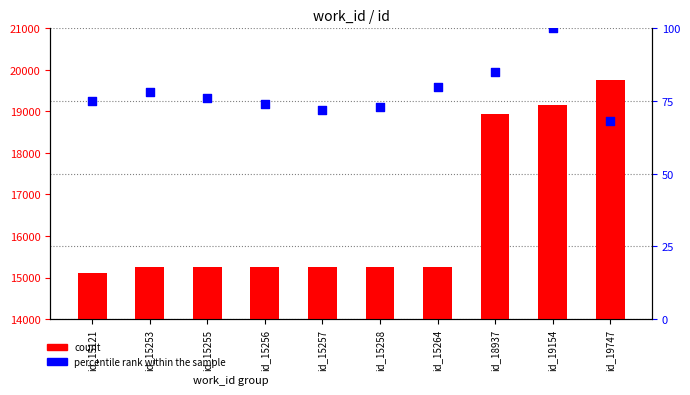

Which series has the largest total across all categories?

count